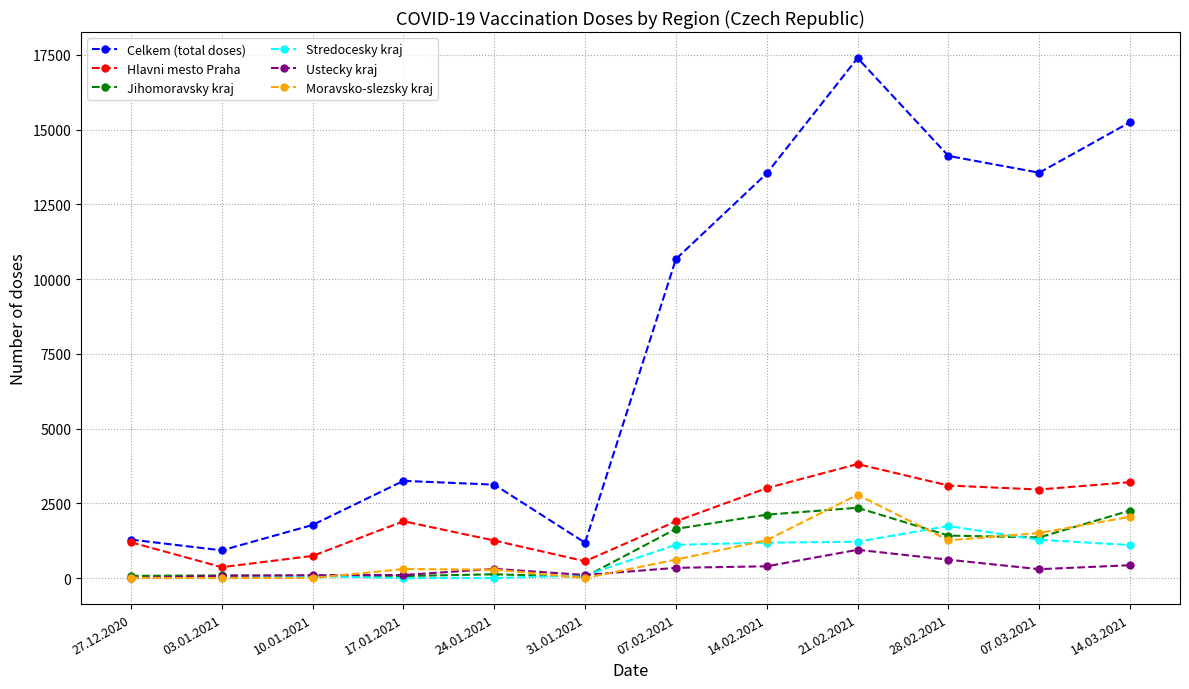

Is it true that Celkem (total doses) equals 229 at 03.01.2021?

False